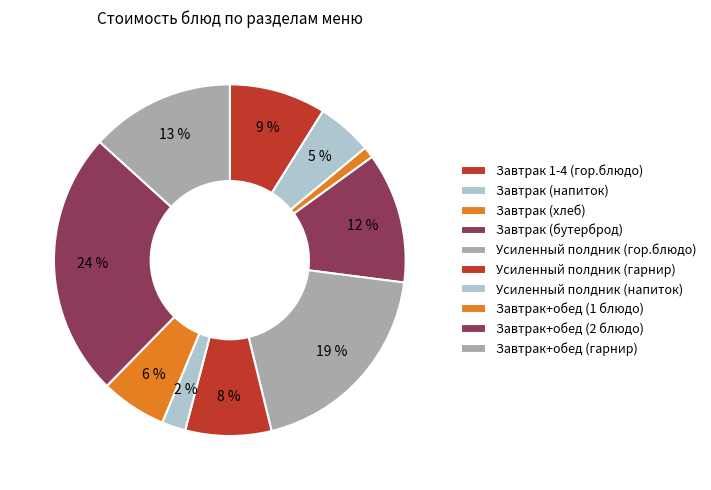

Is the sum of Завтрак+обед (гарнир) and Усиленный полдник (напиток) greater than half?

No